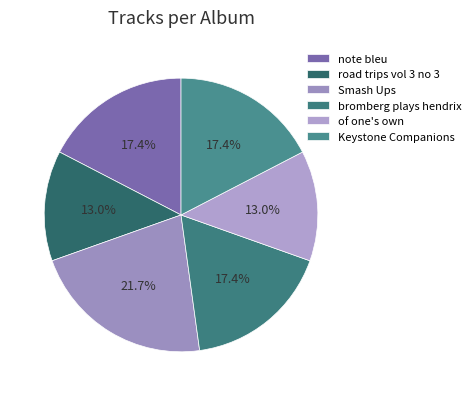

Rank the categories by value from highest to lowest.

Smash Ups, note bleu, bromberg plays hendrix, Keystone Companions, road trips vol 3 no 3, of one's own